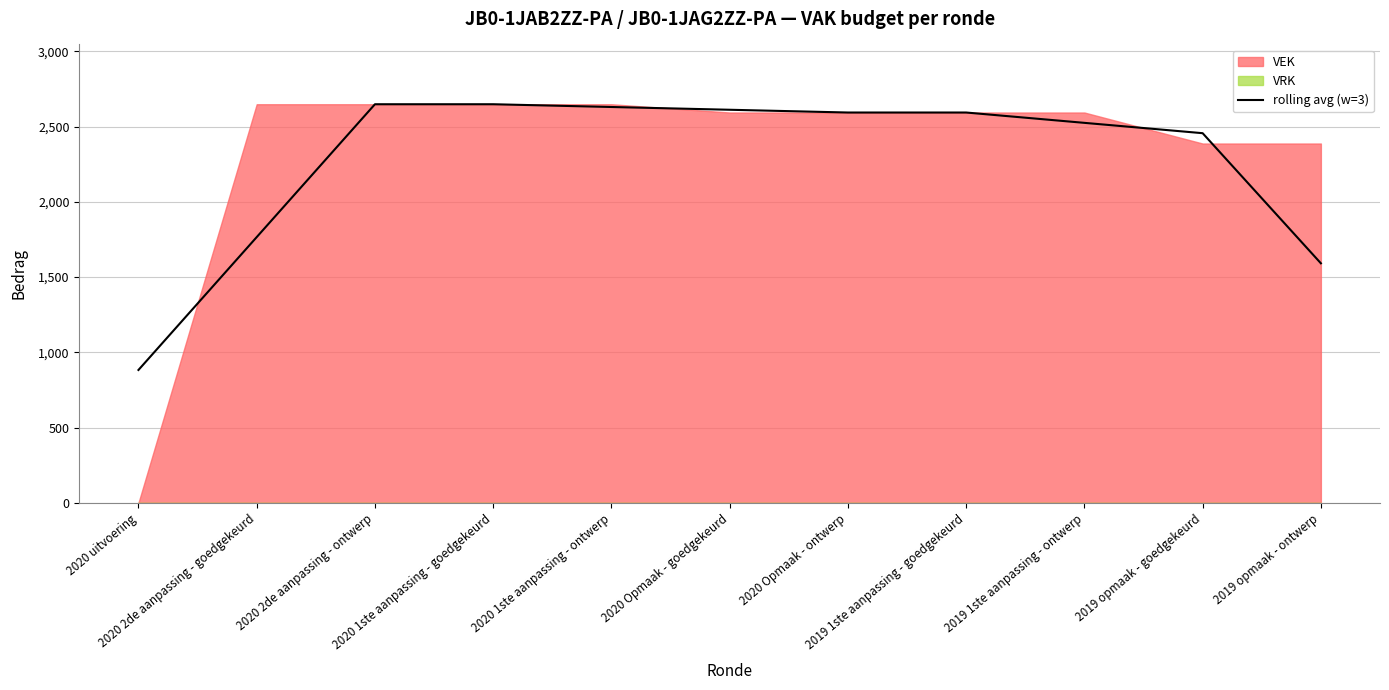

What is the lowest value of the rolling avg (w=3) series?

882.7